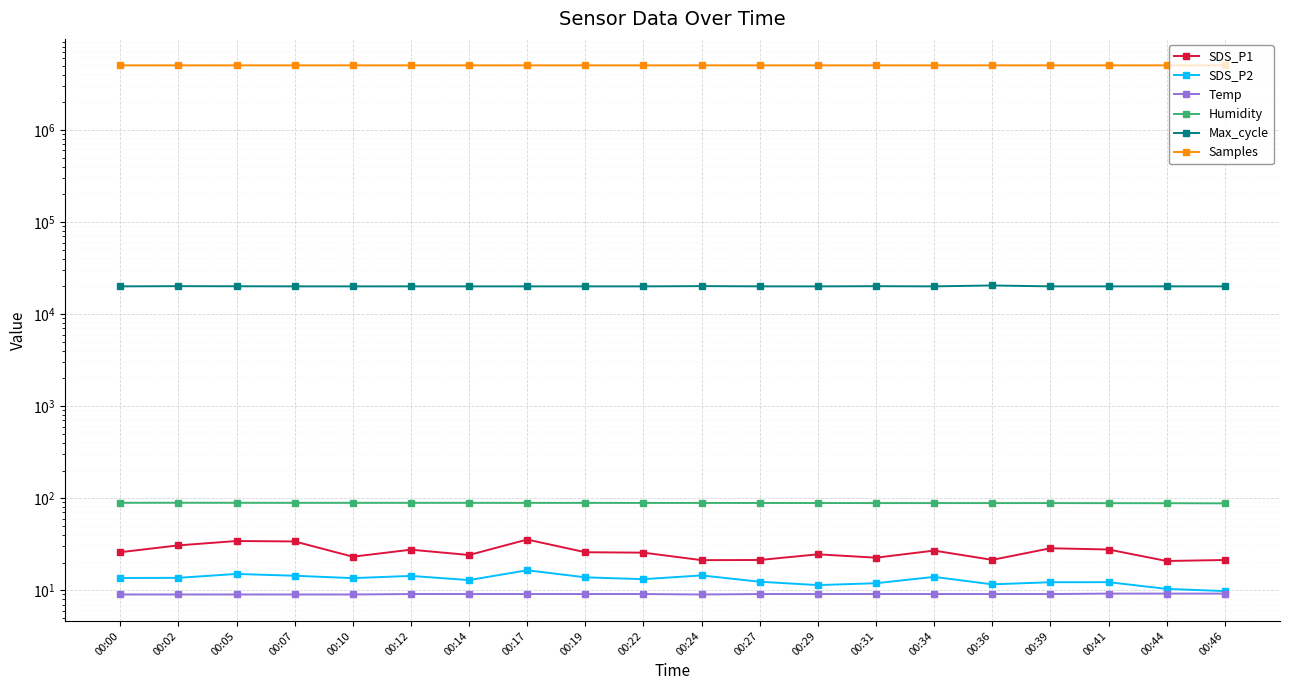

Rank the series by their maximum value, from lowest to highest.

Temp, SDS_P2, SDS_P1, Humidity, Max_cycle, Samples